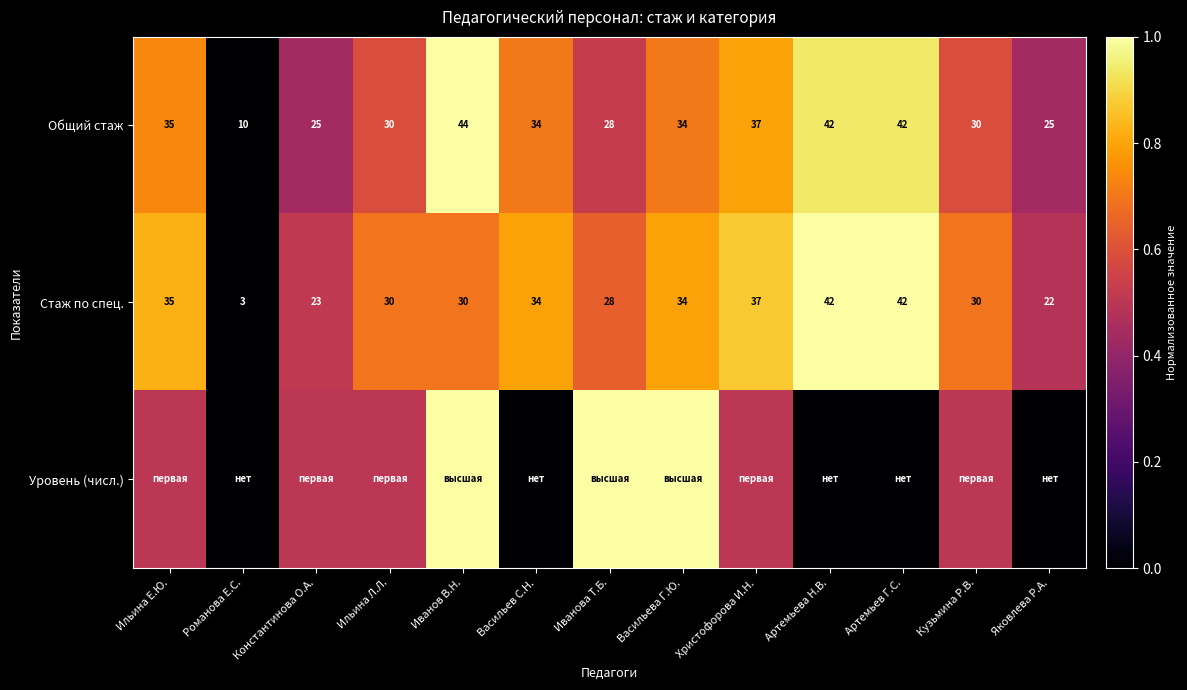

What is the difference between the maximum and second lowest values in the Стаж по спец. series?

20.0